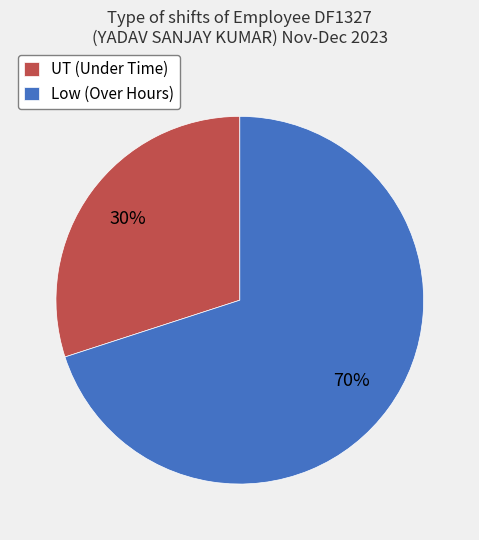

To the nearest percent, what is the difference between the largest and smallest slice percentages?

40%